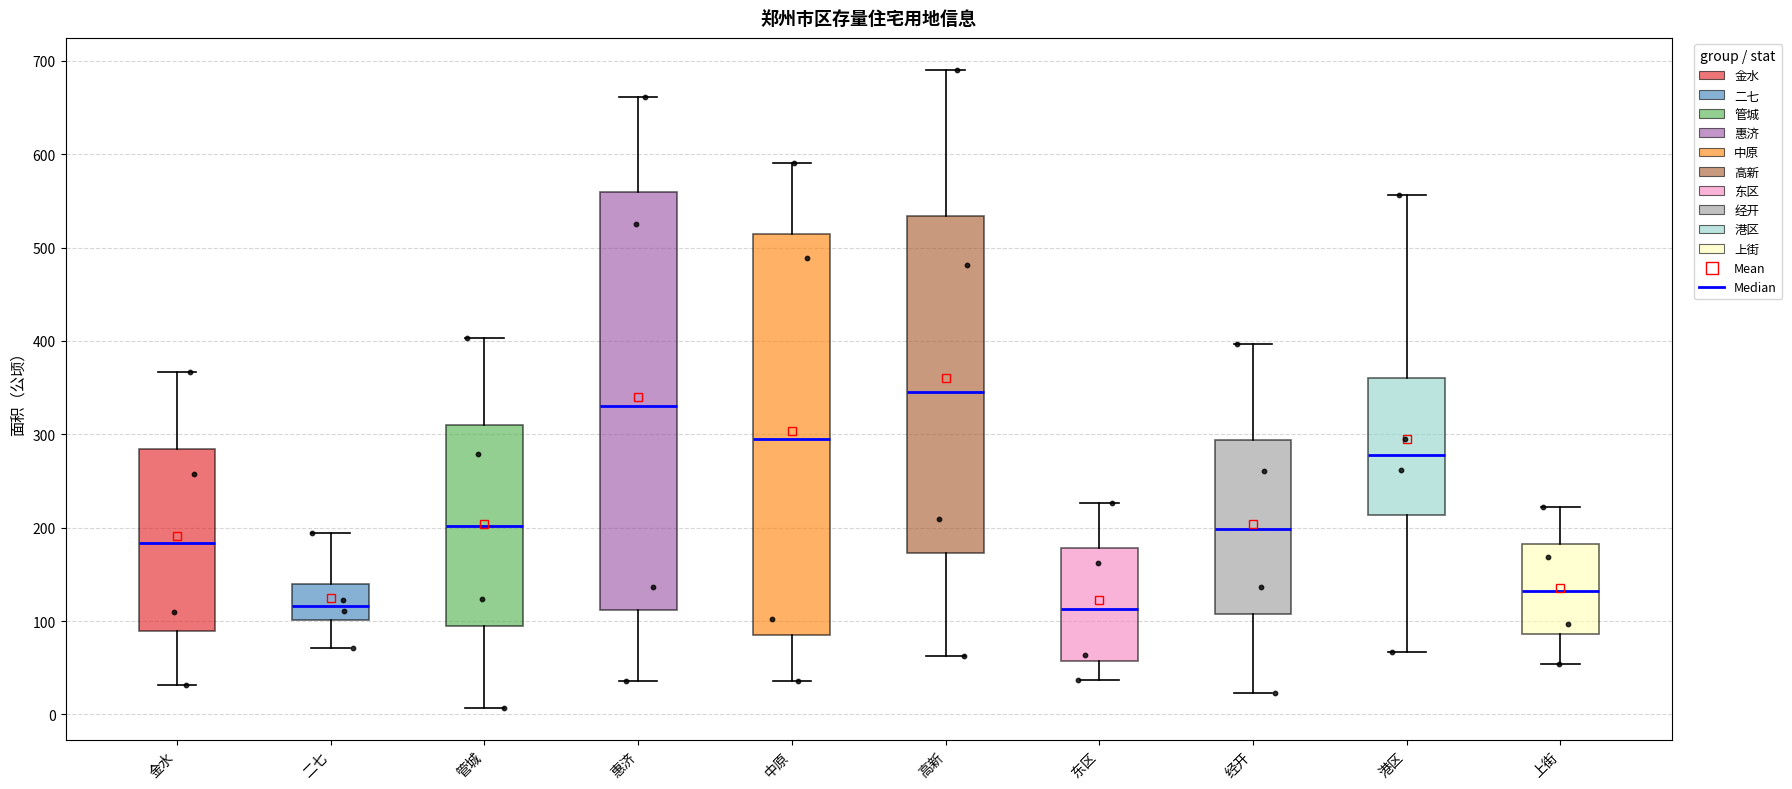

Reading left to right, read every box against the y-axis: the position of its median line, the range the box covers, and the ends of its whiskers. The values are not printed on the chart, so give them approximately, as read against the axis.

金水: median 180, box 90 to 280, whiskers 30 to 370
二七: median 120, box 100 to 140, whiskers 70 to 190
管城: median 200, box 90 to 310, whiskers 10 to 400
惠济: median 330, box 110 to 560, whiskers 40 to 660
中原: median 300, box 90 to 510, whiskers 40 to 590
高新: median 350, box 170 to 530, whiskers 60 to 690
东区: median 110, box 60 to 180, whiskers 40 to 230
经开: median 200, box 110 to 290, whiskers 20 to 400
港区: median 280, box 210 to 360, whiskers 70 to 560
上街: median 130, box 90 to 180, whiskers 50 to 220